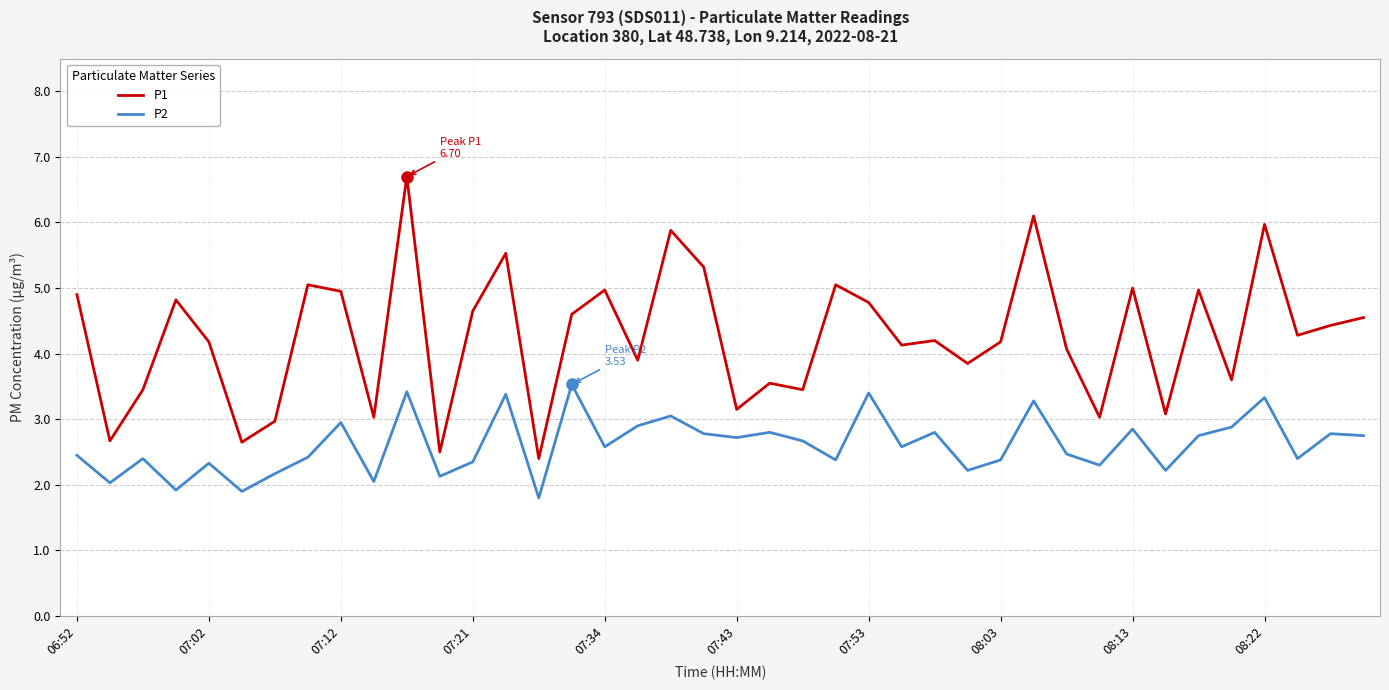

True or false: P2 and P1 cross at least once.

False